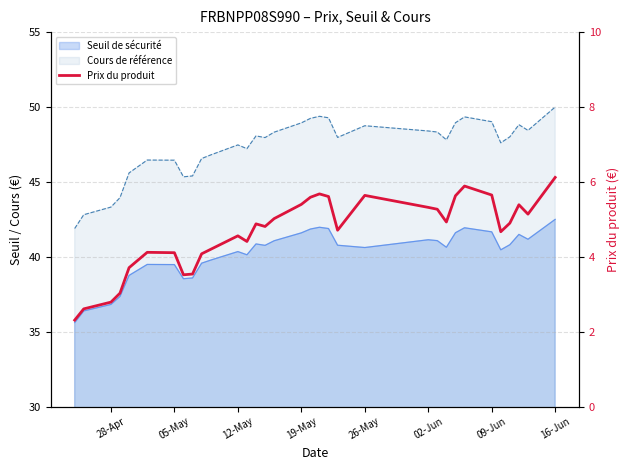

How many lines are shown in the chart?

1